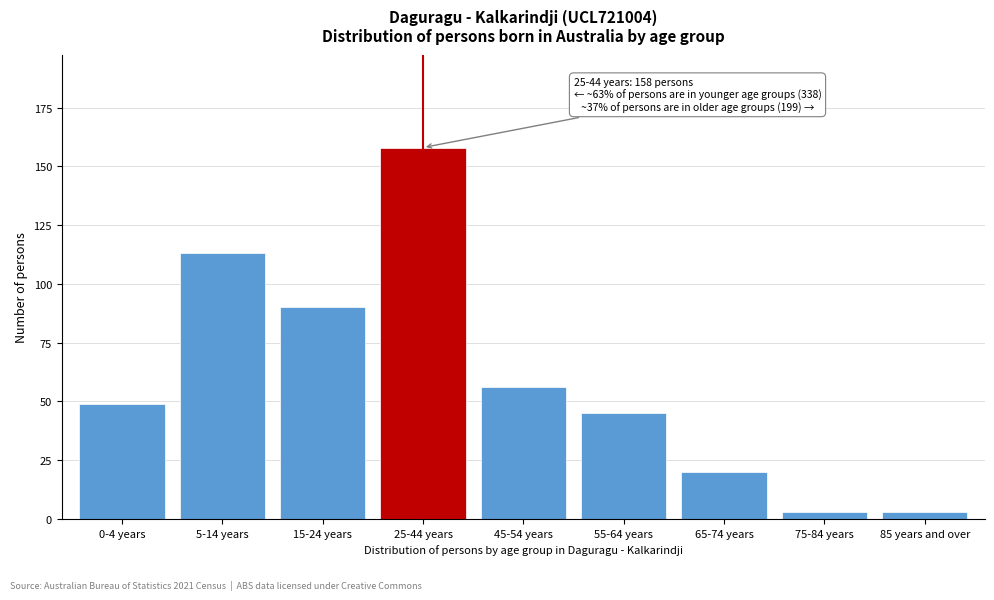

Reading left to right, what are all the values shown in this chart?

0-4 years=49	5-14 years=113	15-24 years=90	25-44 years=158	45-54 years=56	55-64 years=45	65-74 years=20	75-84 years=3	85 years and over=3